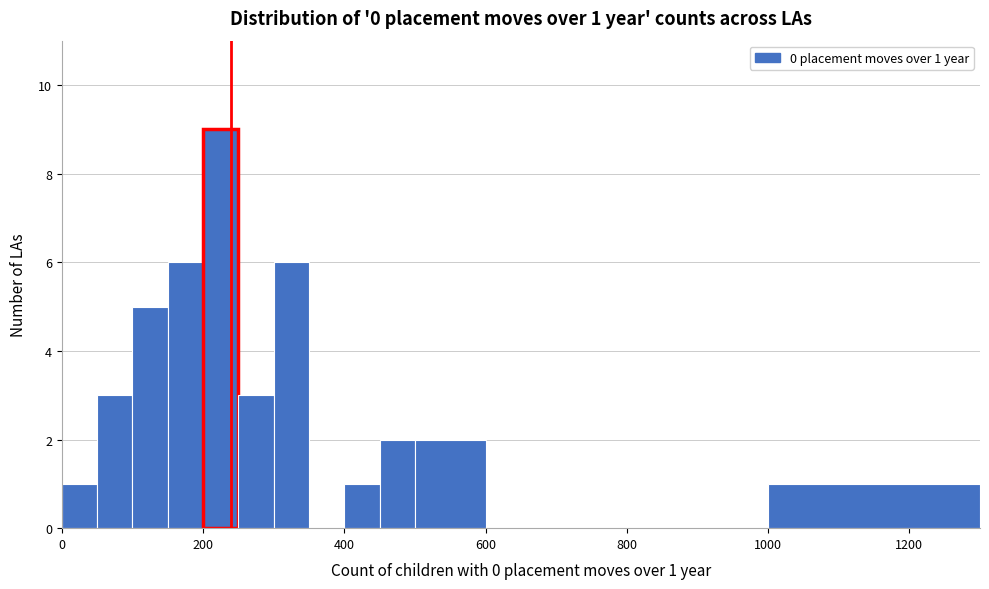

Around what value on the x-axis is the tallest bar? Give the approximate position of its centre, as read against the axis.

220